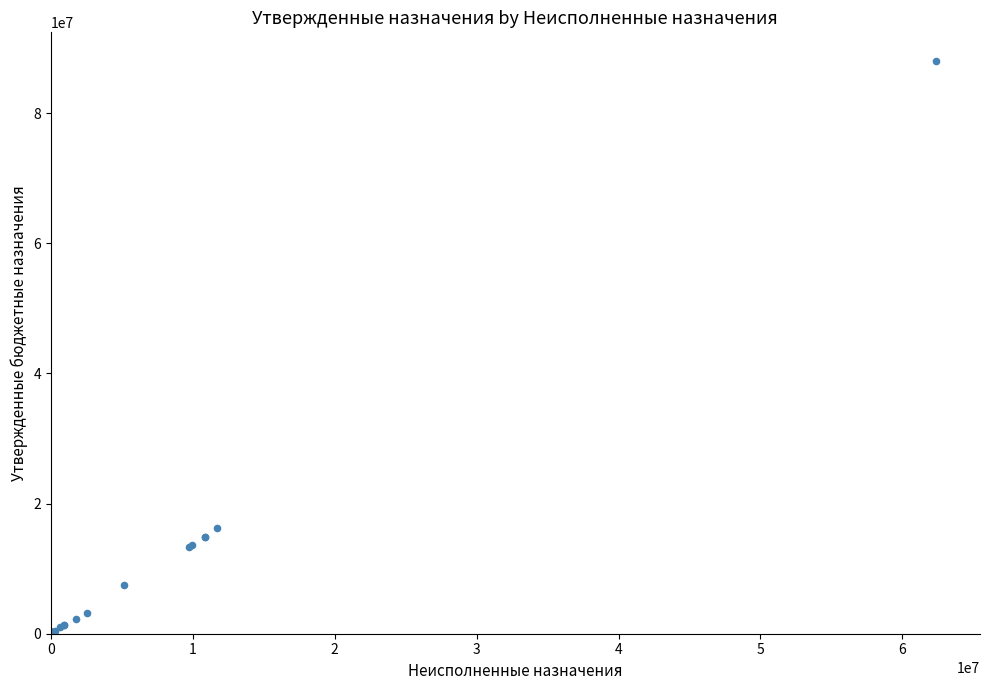

What Y value in the scatter plot is closest to 44019439?

16193517.5